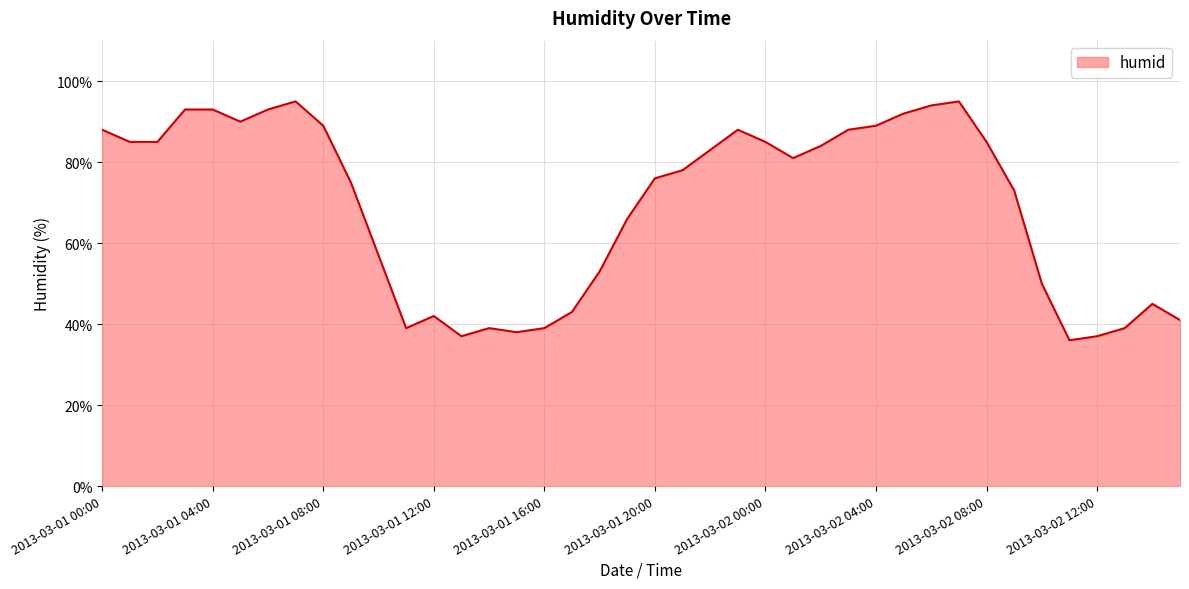

What is the minimum value shown in the chart?

36